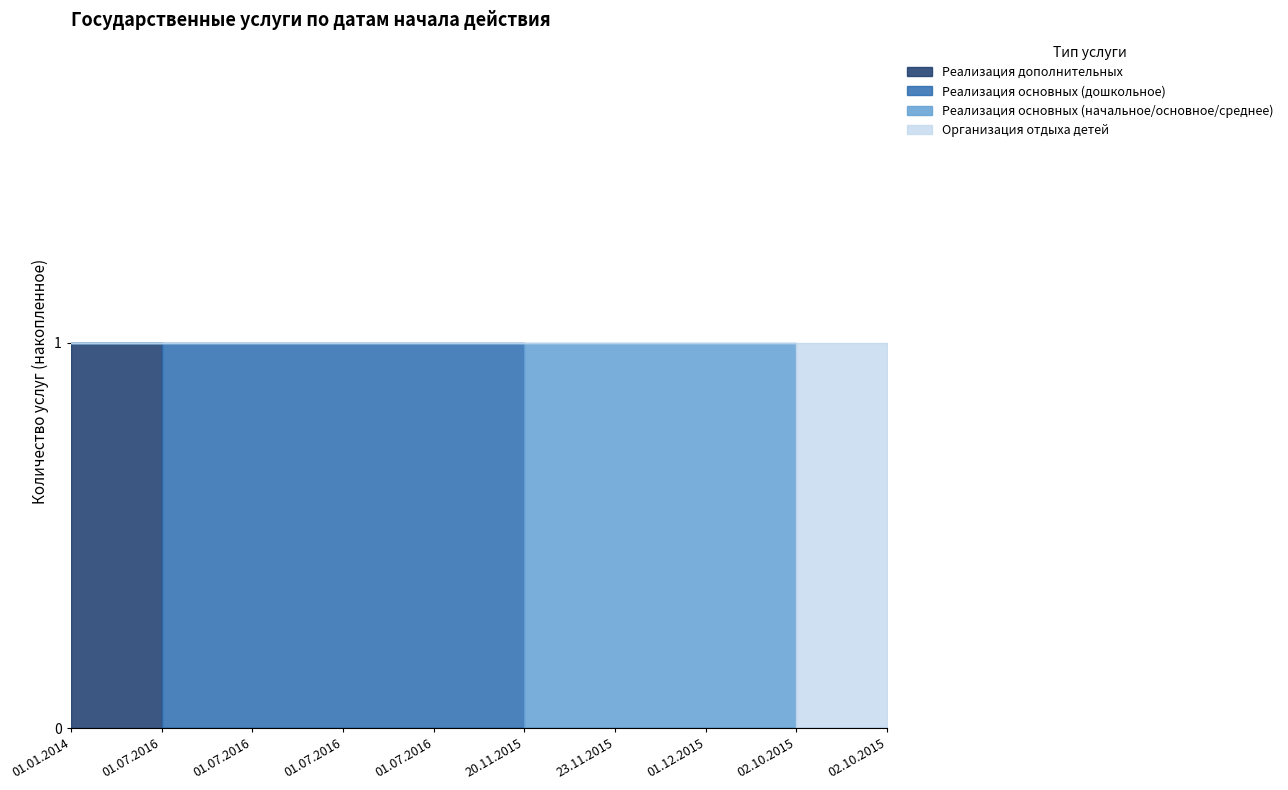

True or false: Реализация основных (дошкольное) and Организация отдыха детей cross at least once.

False